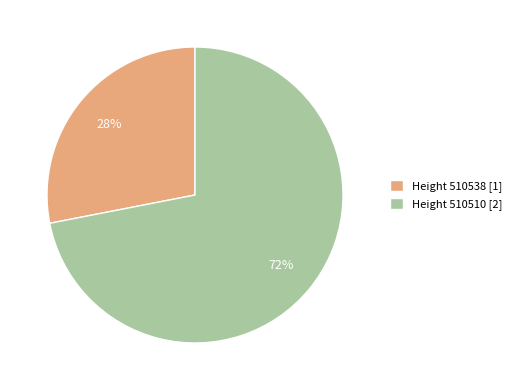

Is the sum of Height 510538 [1] and Height 510510 [2] greater than half?

Yes